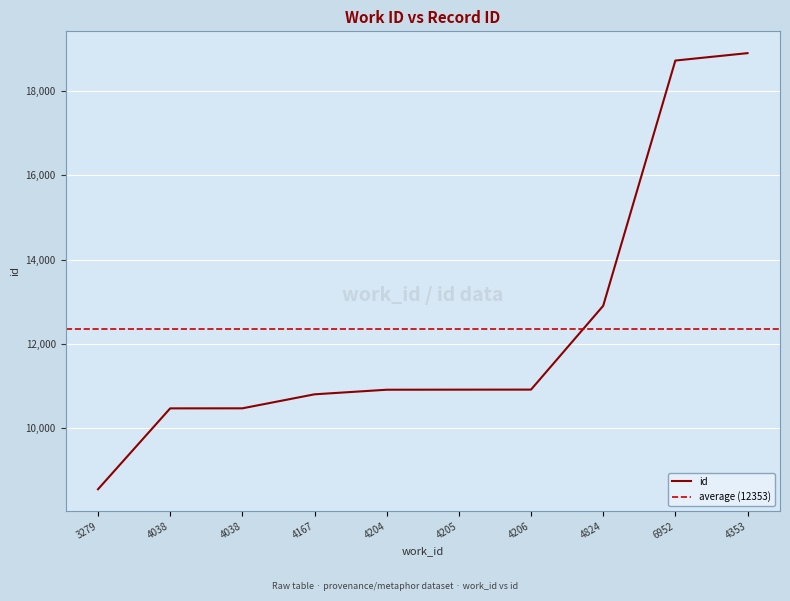

Between 4204 and 4205, which is larger?

4205